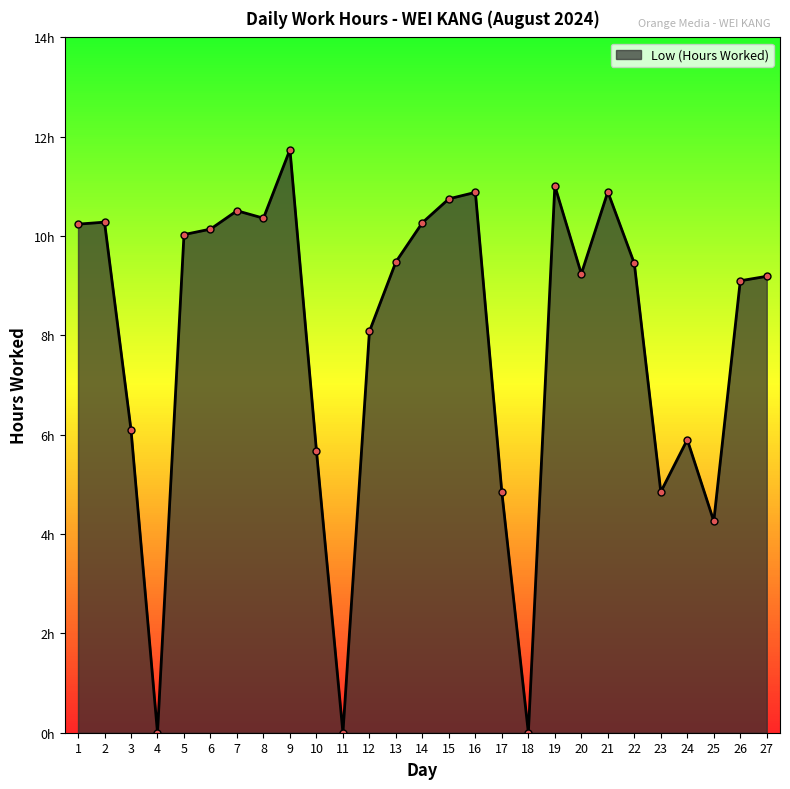

Reading left to right, what are all the values shown in this chart?

1=10.2	2=10.3	3=6.1	4=0.0	5=10.0	6=10.1	7=10.5	8=10.4	9=11.7	10=5.7	11=0.0	12=8.1	13=9.5	14=10.3	15=10.8	16=10.9	17=4.8	18=0.0	19=11.0	20=9.2	21=10.9	22=9.4	23=4.8	24=5.9	25=4.3	26=9.1	27=9.2